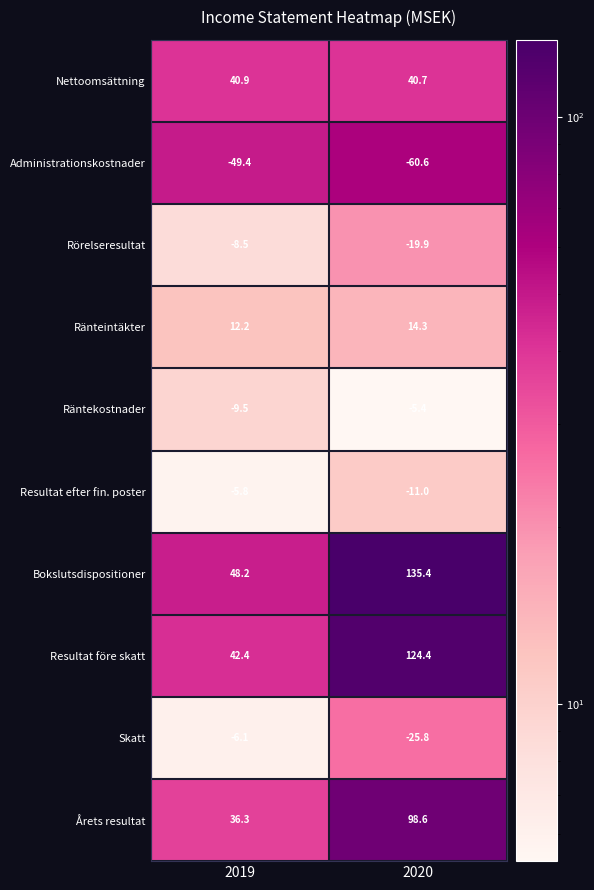

What value does the Ränteintäkter series have at 2019?

12.2